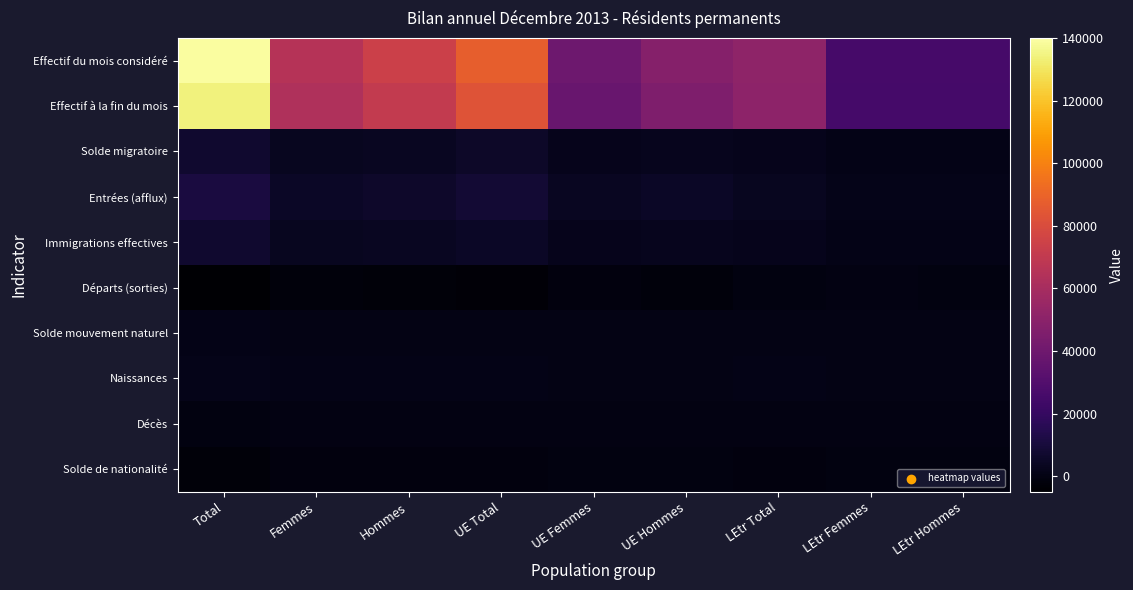

At which category is the sum across all series the highest?

Total